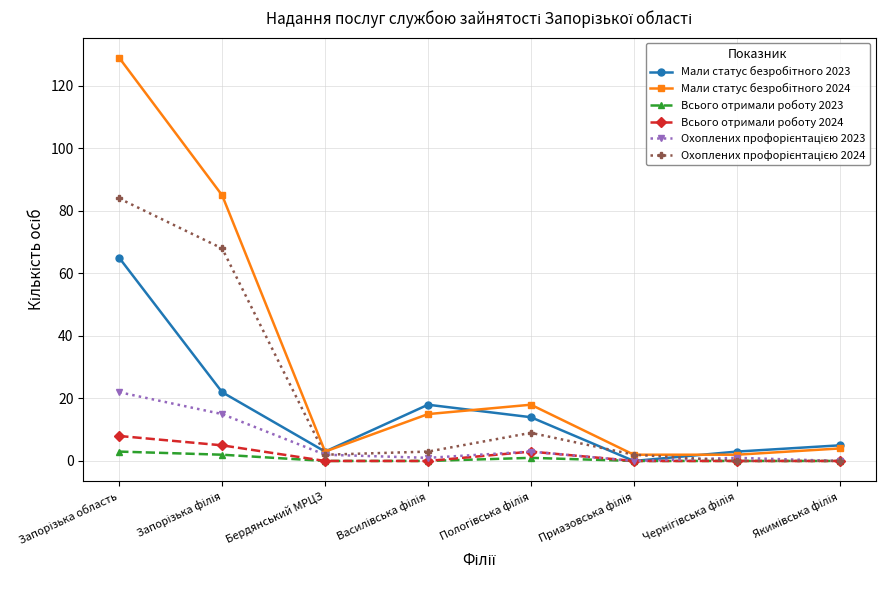

In Мали статус безробітного 2024, how many points are lower than both neighbors (excluding endpoints)?

1